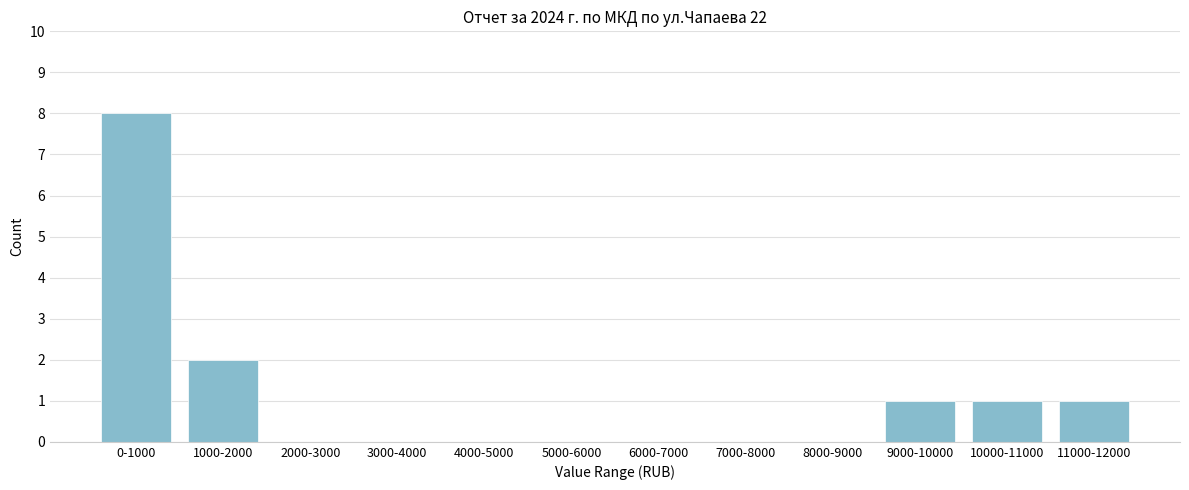

Reading right to left, extract all data points from this chart.

11000-12000=1	10000-11000=1	9000-10000=1	8000-9000=0	7000-8000=0	6000-7000=0	5000-6000=0	4000-5000=0	3000-4000=0	2000-3000=0	1000-2000=2	0-1000=8